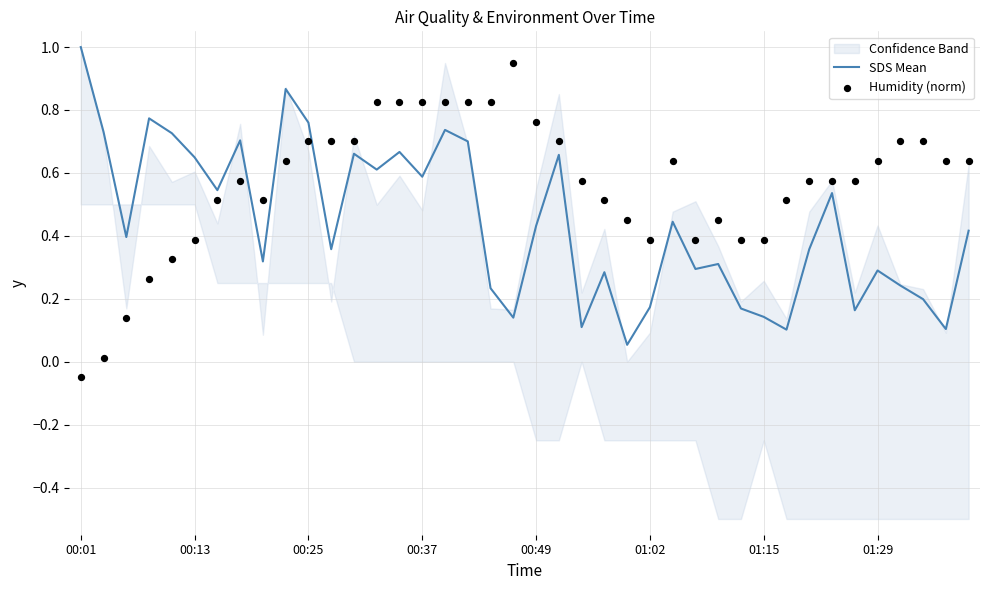

True or false: SDS Mean has a value of 0.6 at 00:37.

True